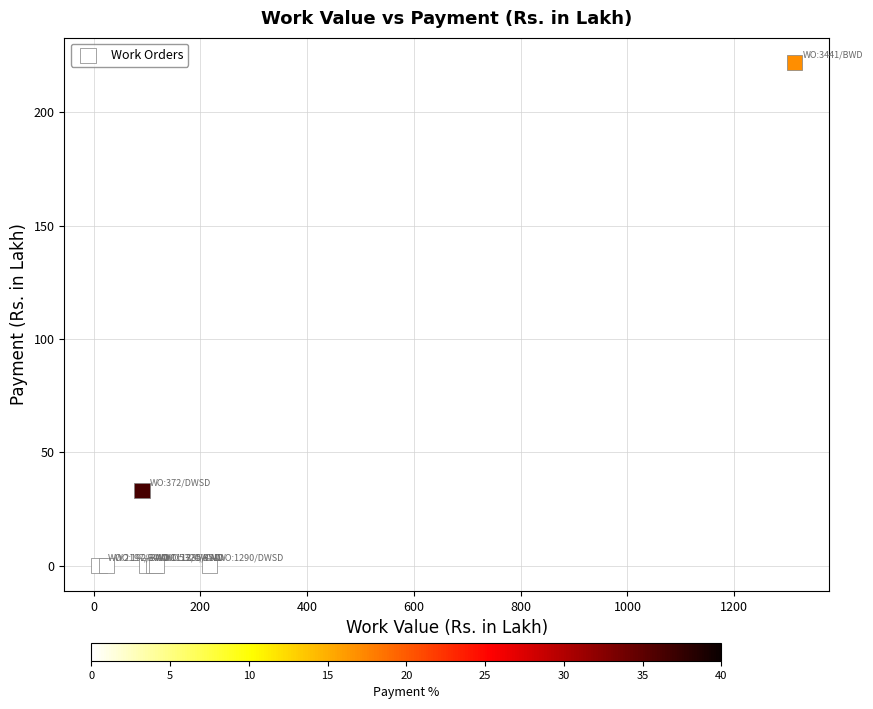

What Y value in the scatter plot is closest to 110?

33.0